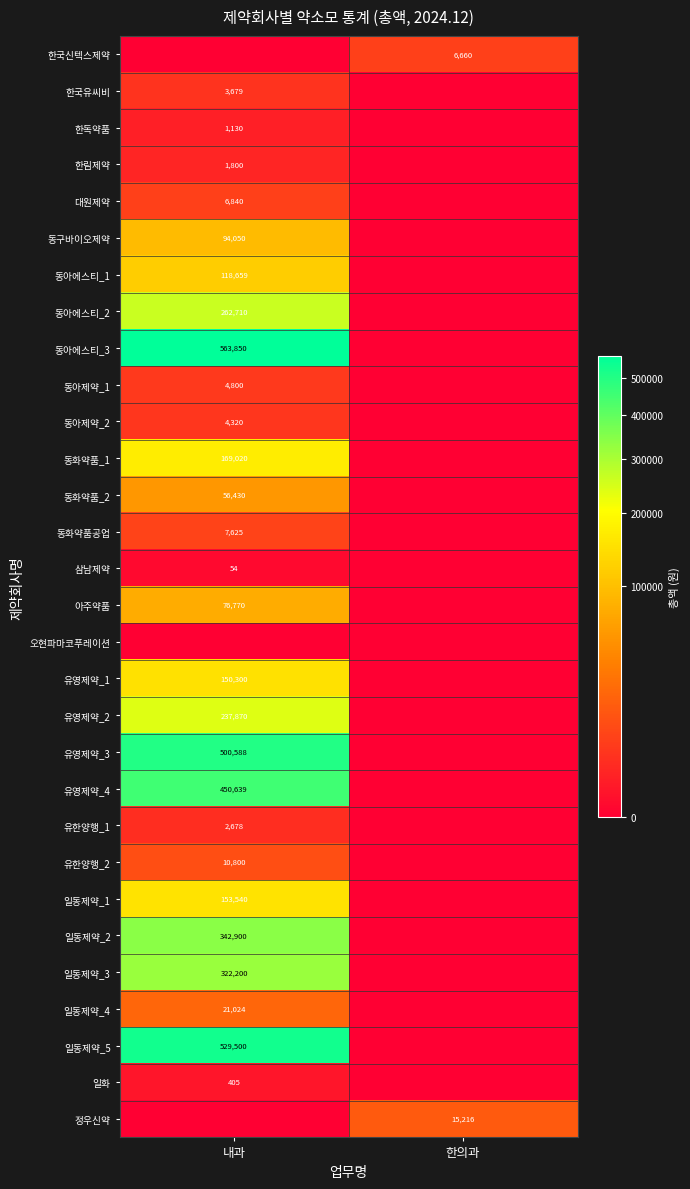

The 동구바이오제약 series shows 94050 at 내과. True or false?

True